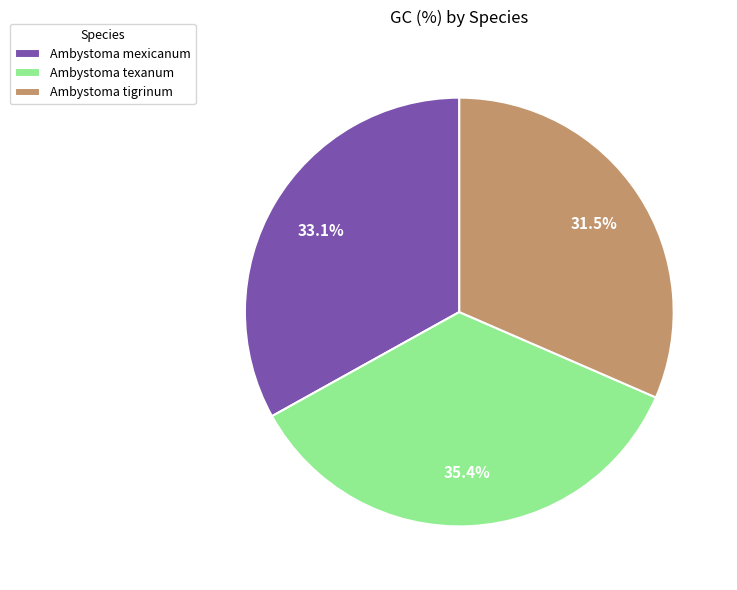

Combined, do Ambystoma texanum and Ambystoma mexicanum account for over 50%?

Yes